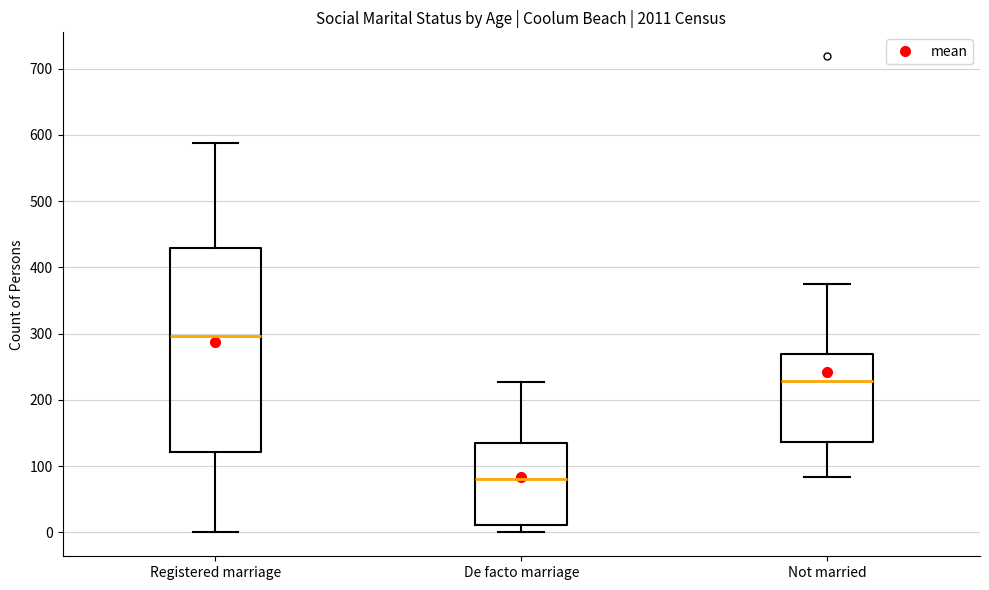

Which box's median line is the highest?

Registered marriage